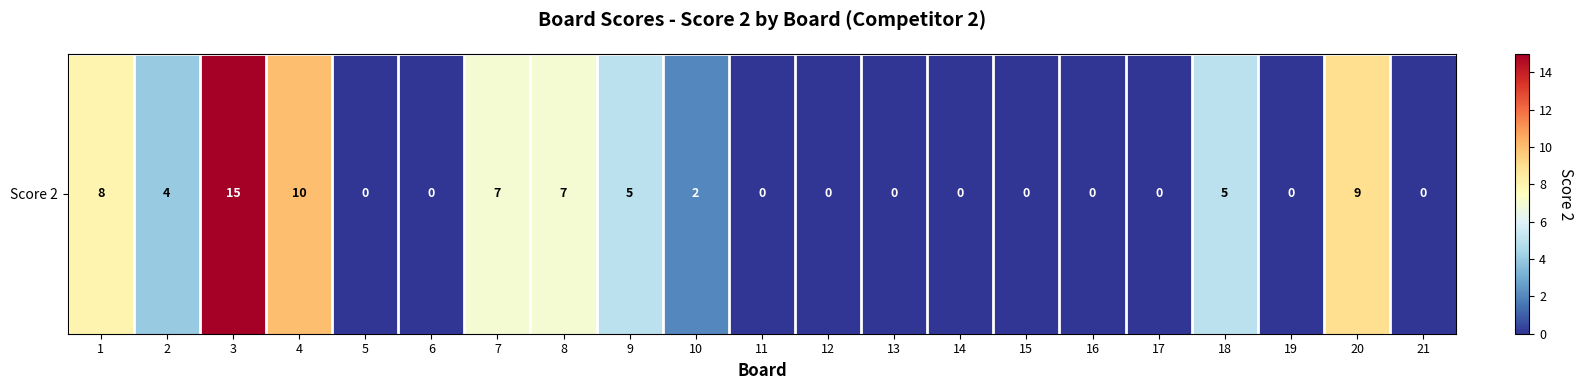

What is the difference between the second highest and second lowest values?

10